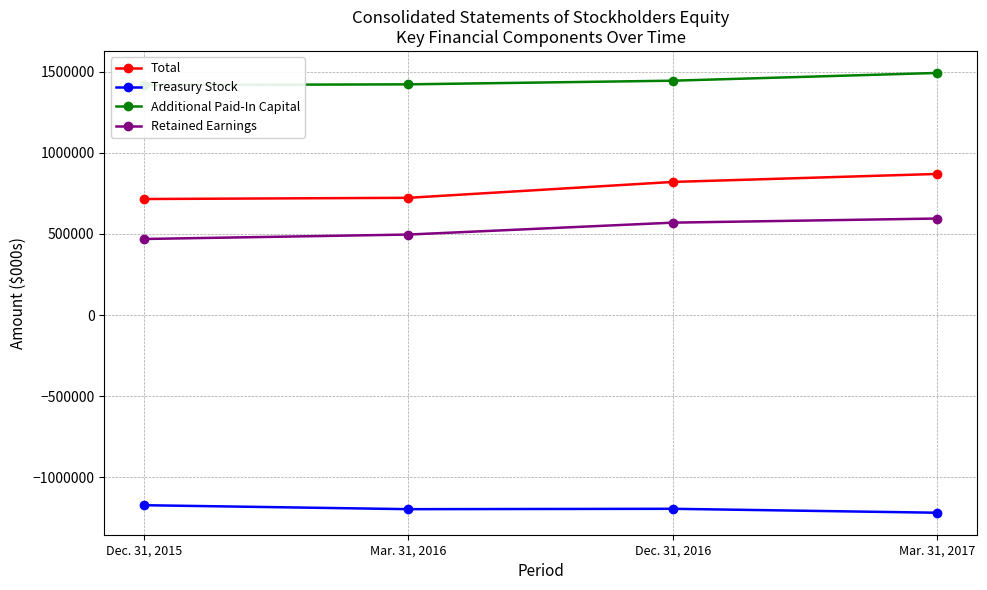

Reading left to right, extract all data points from this chart.

Total: Dec. 31, 2015=715610	Mar. 31, 2016=723059	Dec. 31, 2016=820995	Mar. 31, 2017=870270
Treasury Stock: Dec. 31, 2015=-1172490	Mar. 31, 2016=-1196978	Dec. 31, 2016=-1194645	Mar. 31, 2017=-1218919
Additional Paid-In Capital: Dec. 31, 2015=1418298	Mar. 31, 2016=1422794	Dec. 31, 2016=1445256	Mar. 31, 2017=1493184
Retained Earnings: Dec. 31, 2015=469130	Mar. 31, 2016=496520	Dec. 31, 2016=569949	Mar. 31, 2017=595335